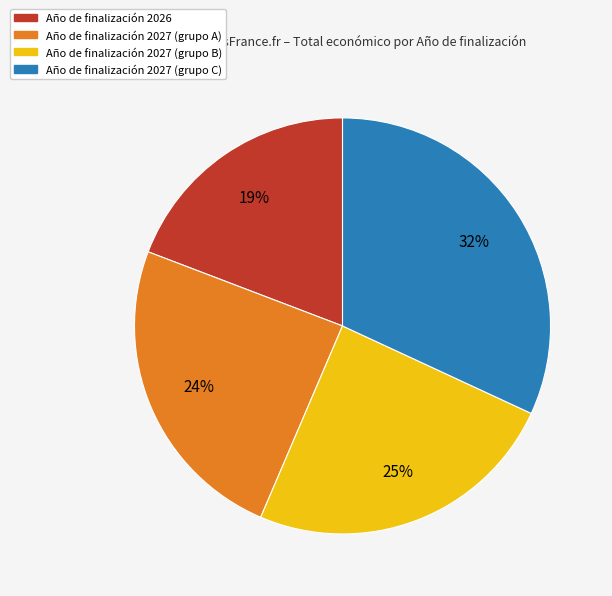

To the nearest percent, what is the difference between the largest and smallest slice percentages?

13%